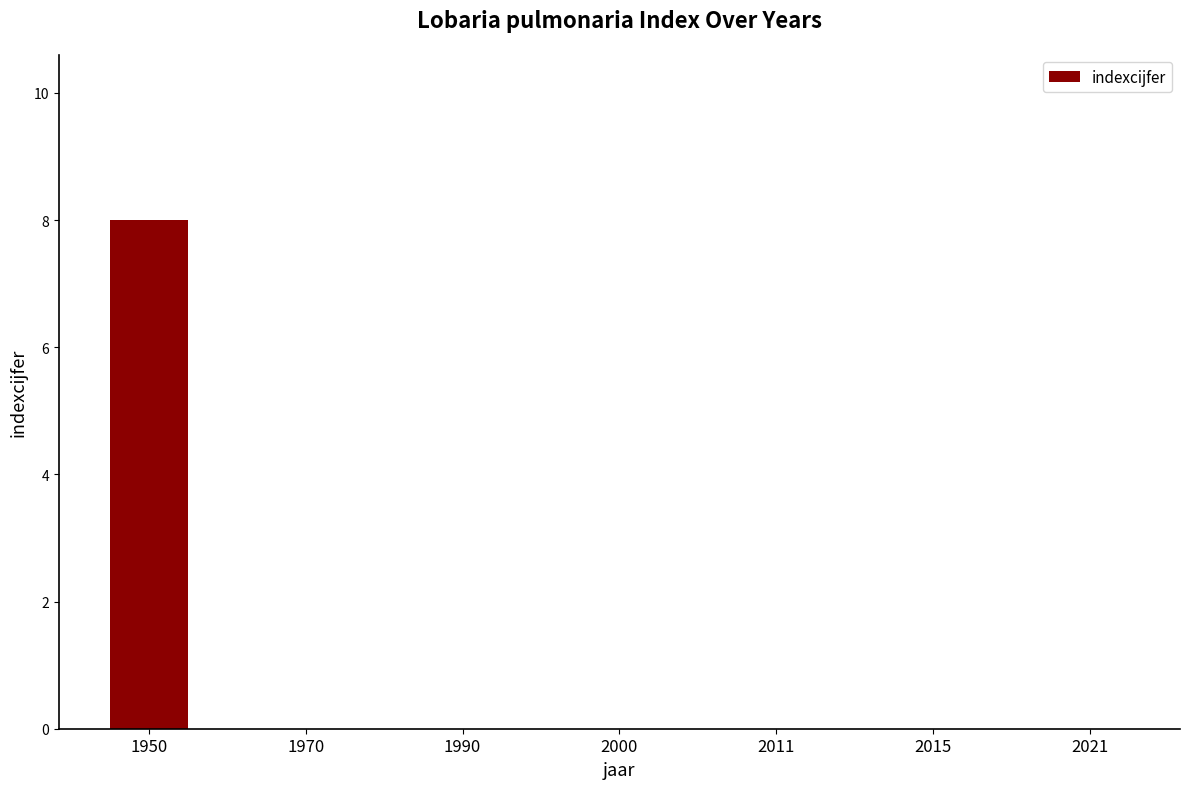

The chart shows a value of 5 at 2015. True or false?

False